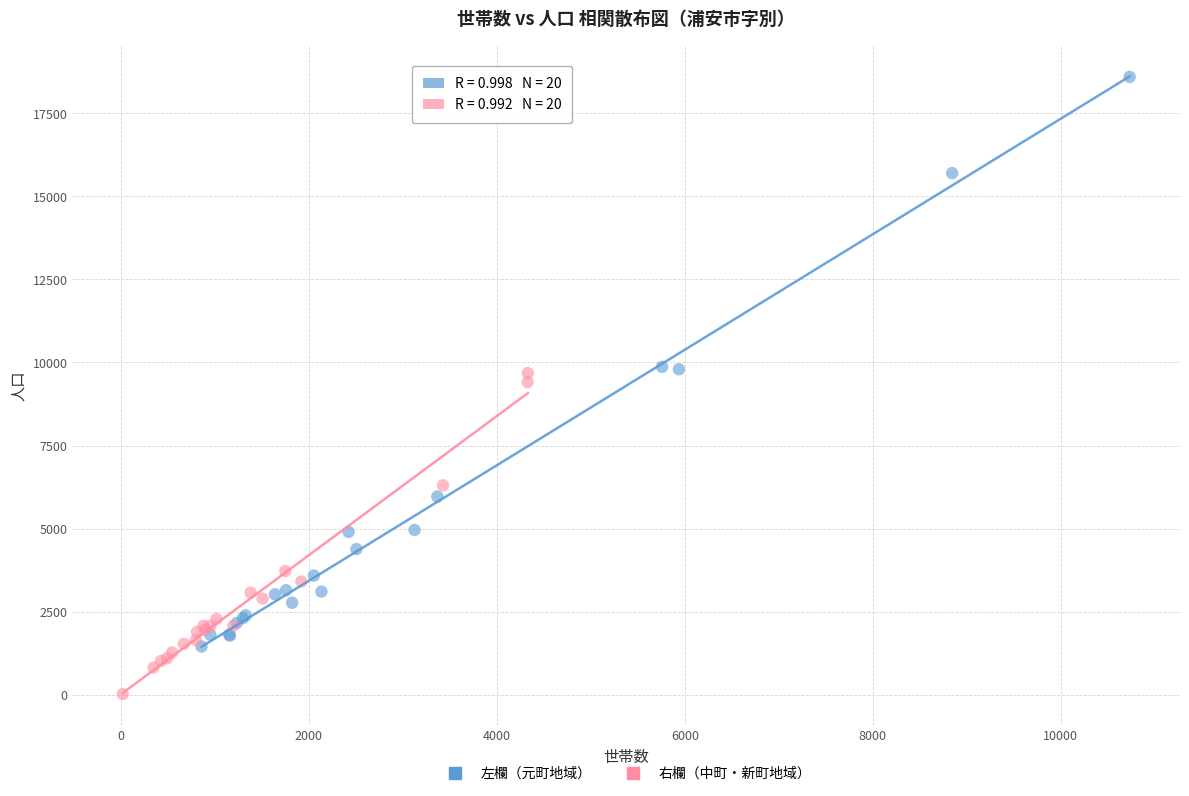

Which series has the widest spread of Y values?

左欄（元町地域）